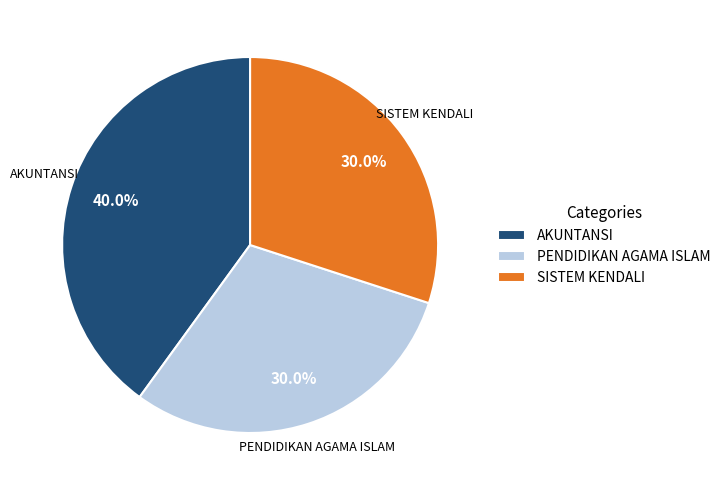

Is it true that SISTEM KENDALI is 30% of the pie?

True